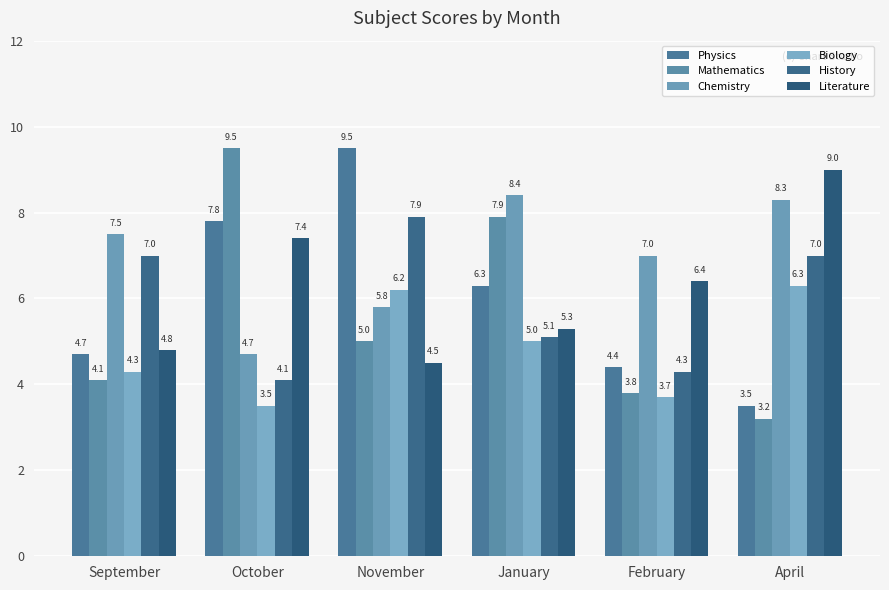

What are all the series names shown in the legend?

Physics, Mathematics, Chemistry, Biology, History, Literature